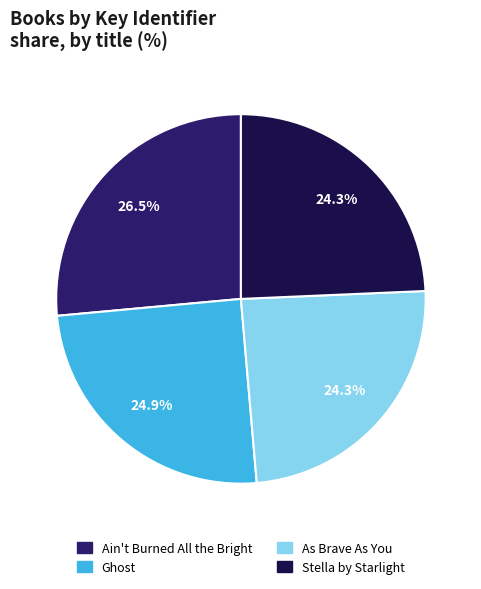

Which has a higher value, Ain't Burned All the Bright or Ghost?

Ain't Burned All the Bright